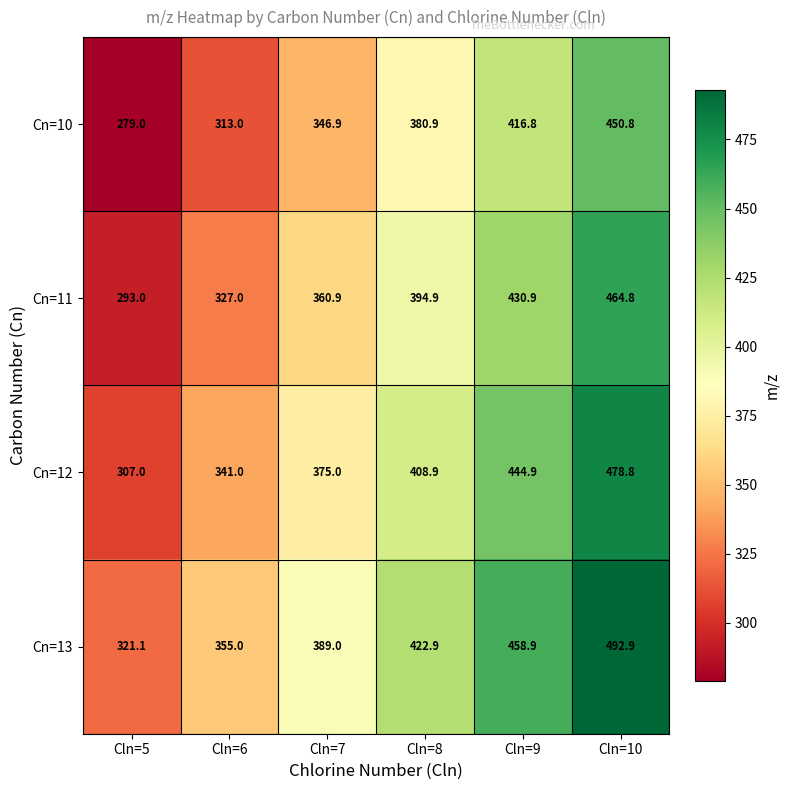

What is the minimum value shown in the chart?

279.0